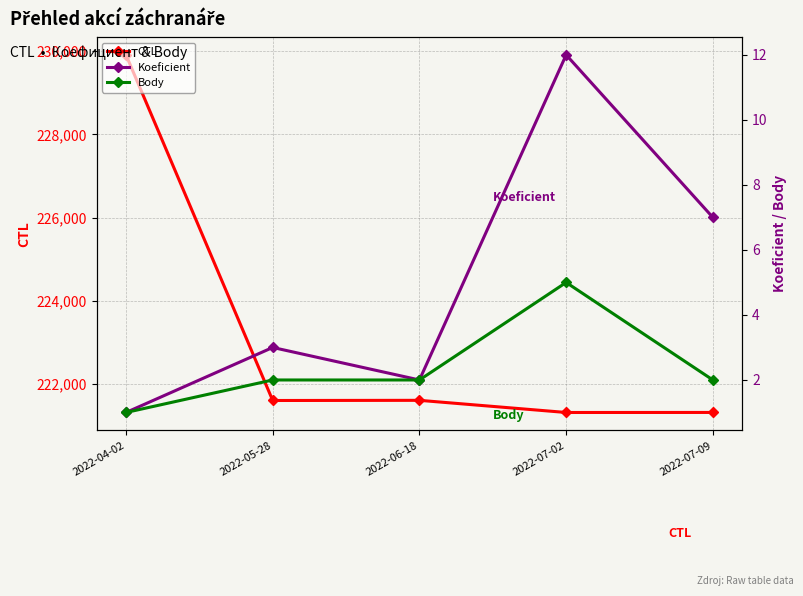

Reading right to left, extract all data points from this chart.

CTL: 221320	221319	221611	221607	229909
Koeficient: 7	12	2	3	1
Body: 2	5	2	2	1